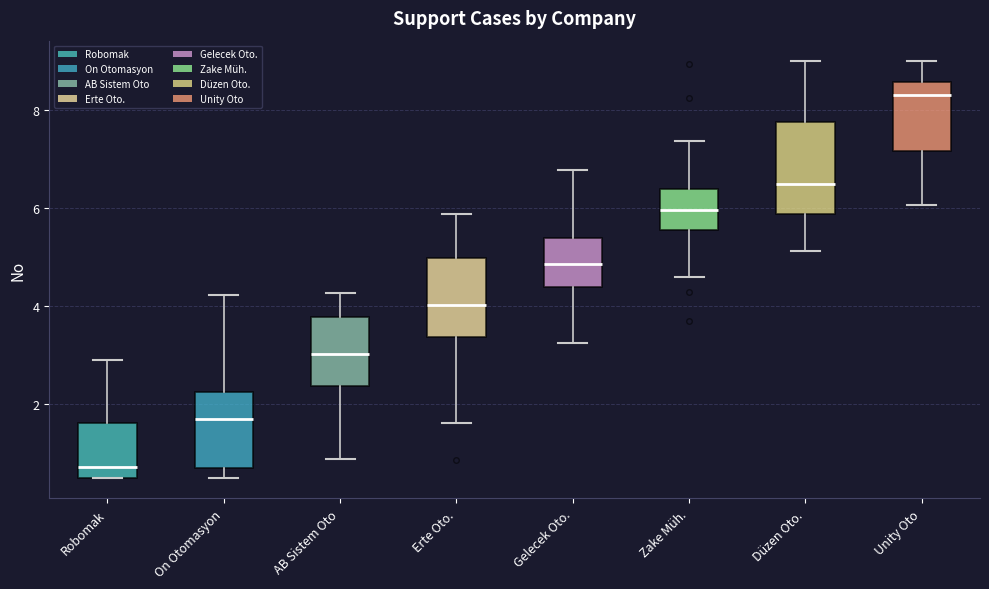

Reading left to right, transcribe this box plot: for each box, give where its median line is, the range the box spans, and where its two whiskers end, as read against the y-axis. The values are not printed on the chart, so give them approximately, as read against the axis.

Robomak: median 0.8, box 0.6 to 1.6, whiskers 0.6 to 2.8
On Otomasyon: median 1.6, box 0.8 to 2.2, whiskers 0.6 to 4.2
AB Sistem Oto: median 3.0, box 2.4 to 3.8, whiskers 0.8 to 4.2
Erte Oto.: median 4.0, box 3.4 to 5.0, whiskers 1.6 to 5.8
Gelecek Oto.: median 4.8, box 4.4 to 5.4, whiskers 3.2 to 6.8
Zake Müh.: median 6.0, box 5.6 to 6.4, whiskers 4.6 to 7.4
Düzen Oto.: median 6.6, box 5.8 to 7.8, whiskers 5.2 to 9.0
Unity Oto: median 8.4, box 7.2 to 8.6, whiskers 6.0 to 9.0